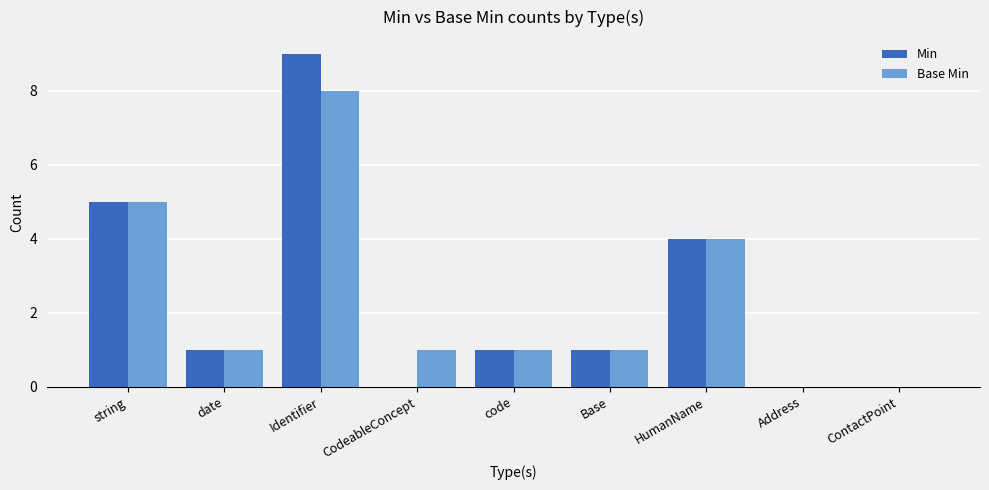

Count the number of categories in the chart.

9